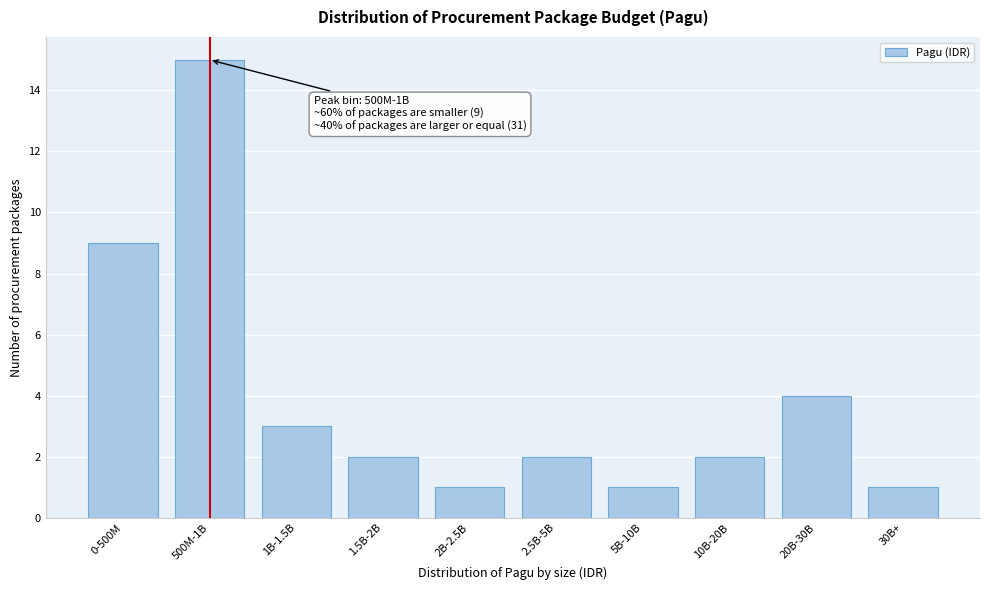

Reading left to right, extract all data points from this chart.

0-500M=9	500M-1B=15	1B-1.5B=3	1.5B-2B=2	2B-2.5B=1	2.5B-5B=2	5B-10B=1	10B-20B=2	20B-30B=4	30B+=1